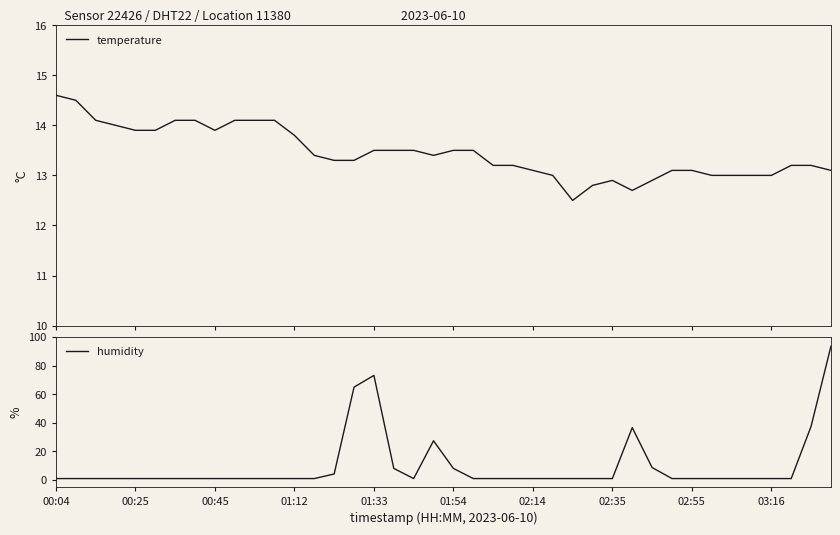

Which has a higher value, 26 or 18?

18